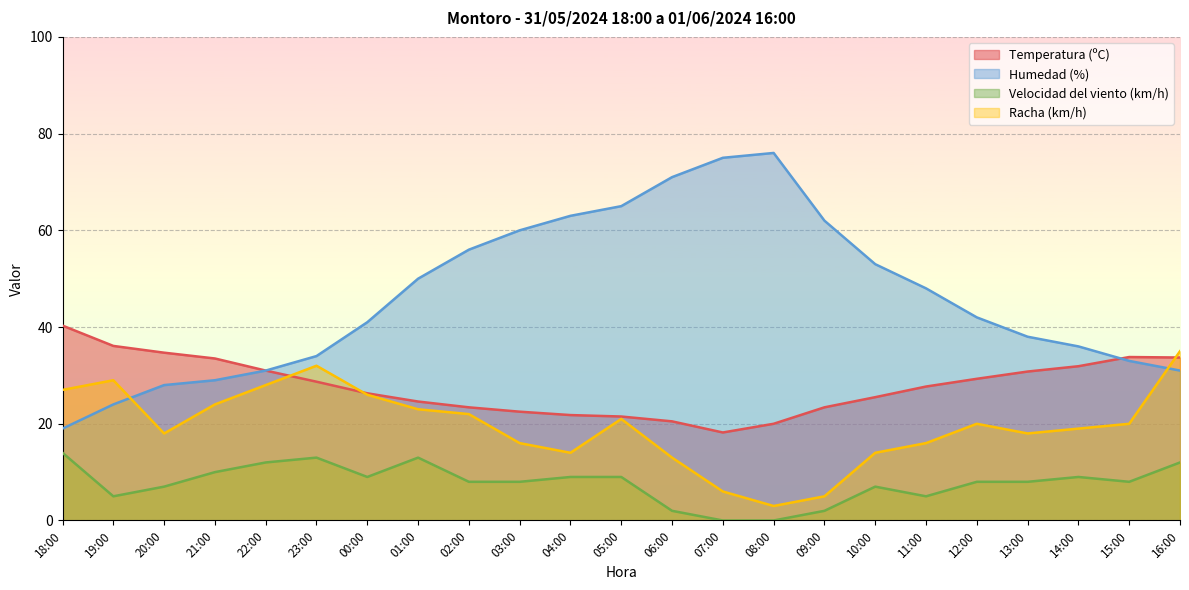

List the series in order of their overall mean, highest first.

Humedad (%), Temperatura (ºC), Racha (km/h), Velocidad del viento (km/h)